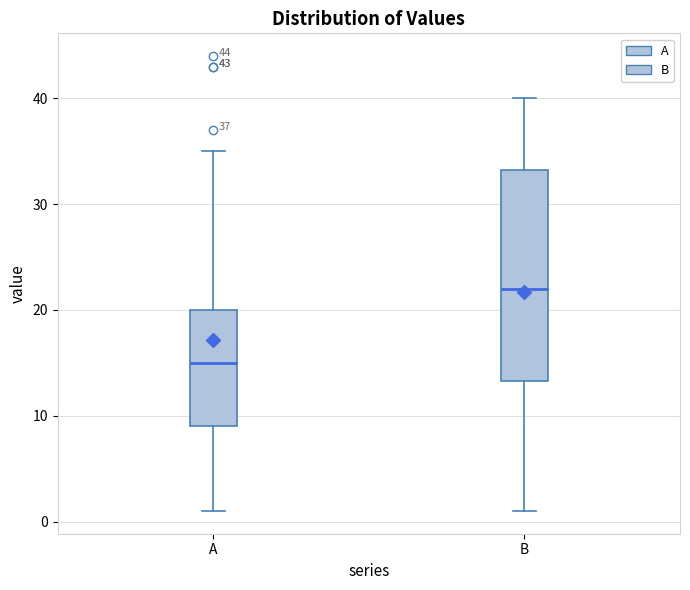

Which box is the tallest, from its lower edge to its upper edge?

B